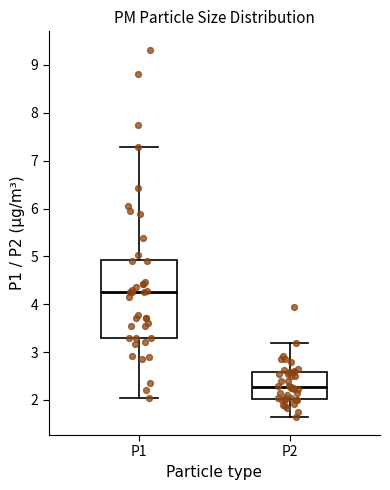

Where does the upper whisker of the box for P1 end on the y-axis? The values are not printed on the chart, so give them approximately, as read against the axis.

7.3